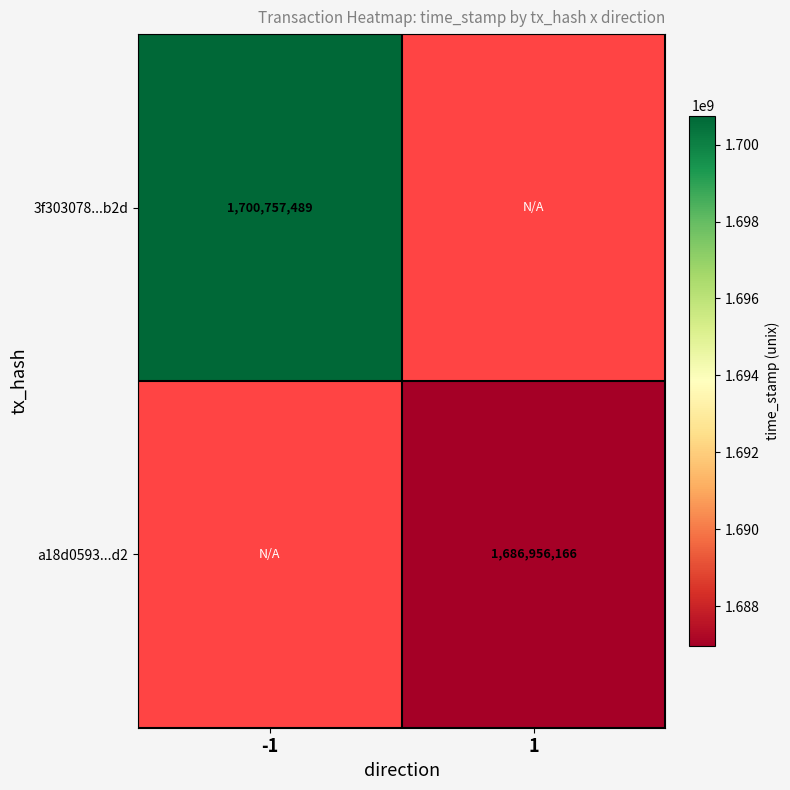

The 3f303078...b2d series shows 1700757489 at -1. True or false?

True